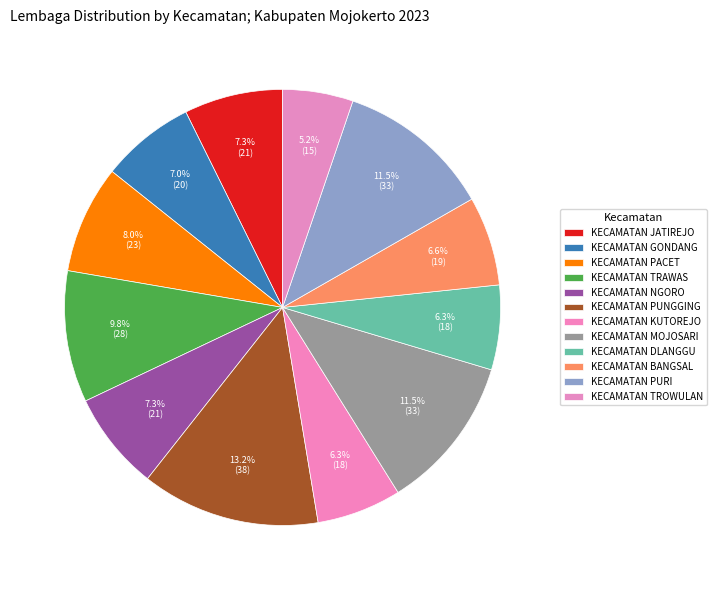

How many segments does this pie chart have?

12